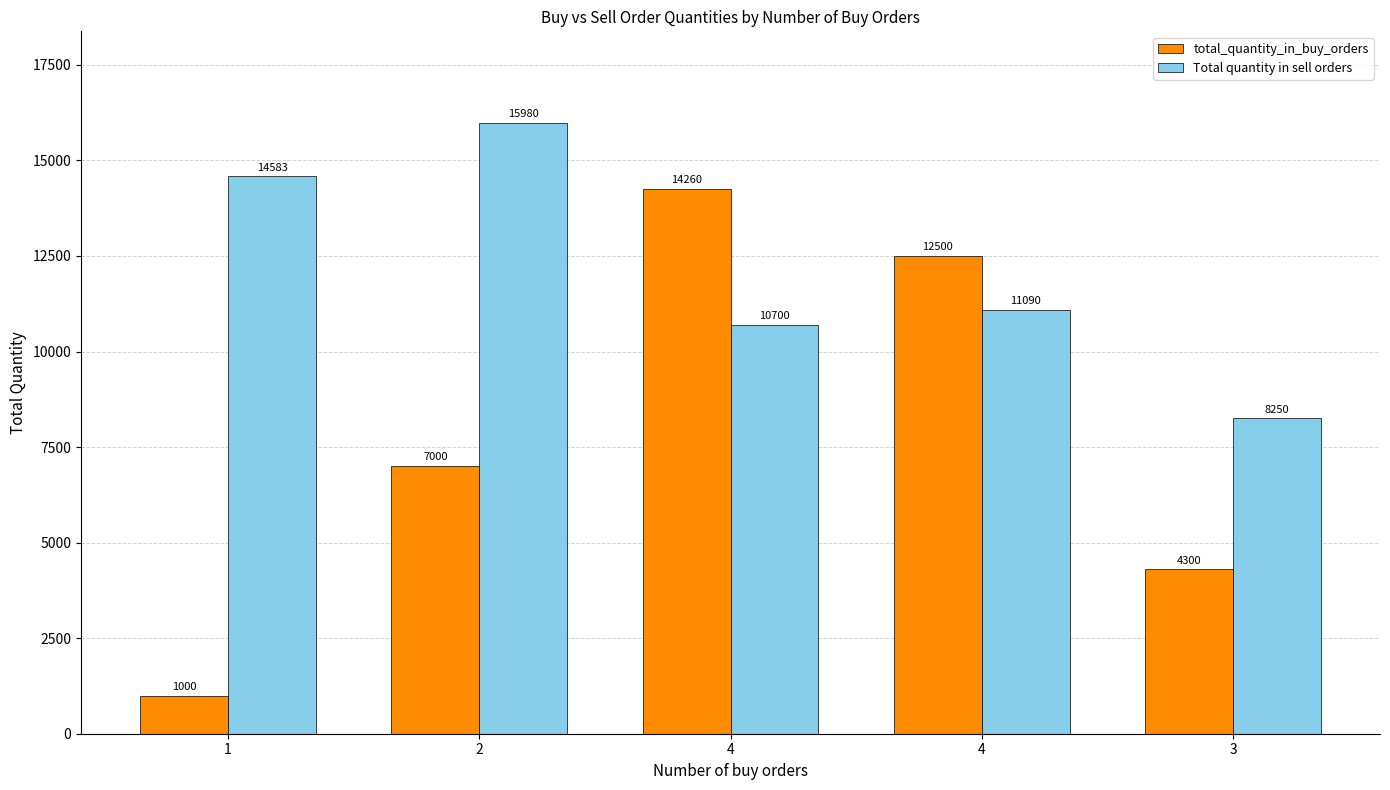

What are all the series names shown in the legend?

total_quantity_in_buy_orders, Total quantity in sell orders